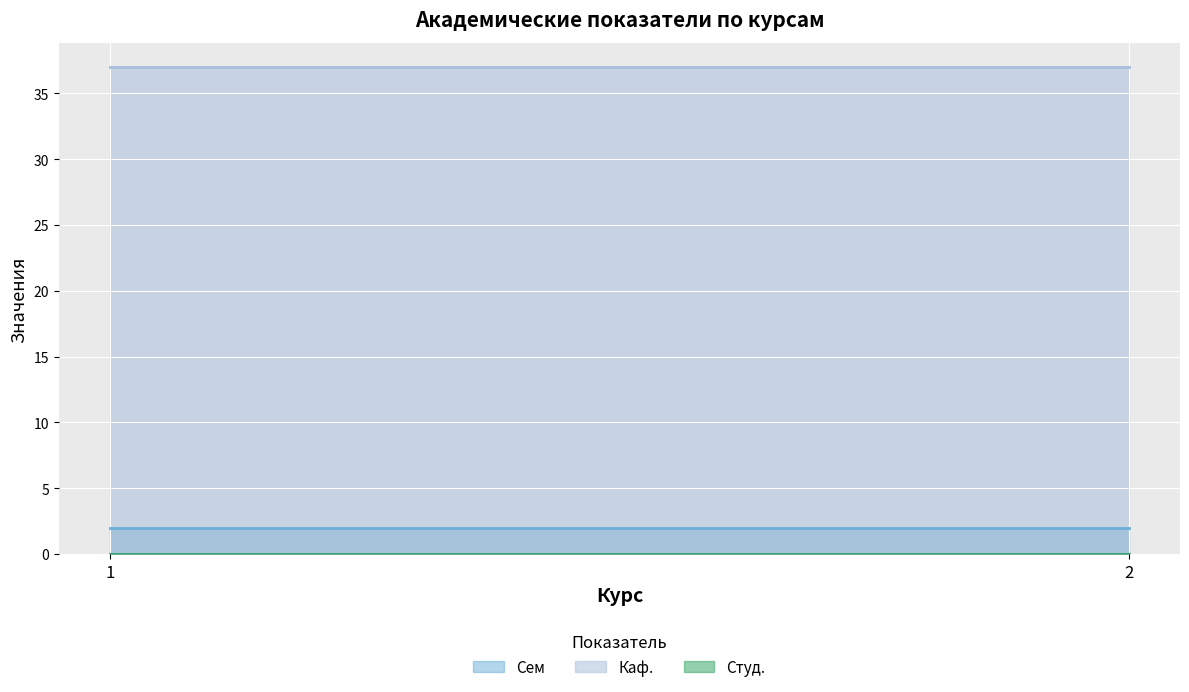

What is the value of the Каф. point at the 2nd from the left?

37